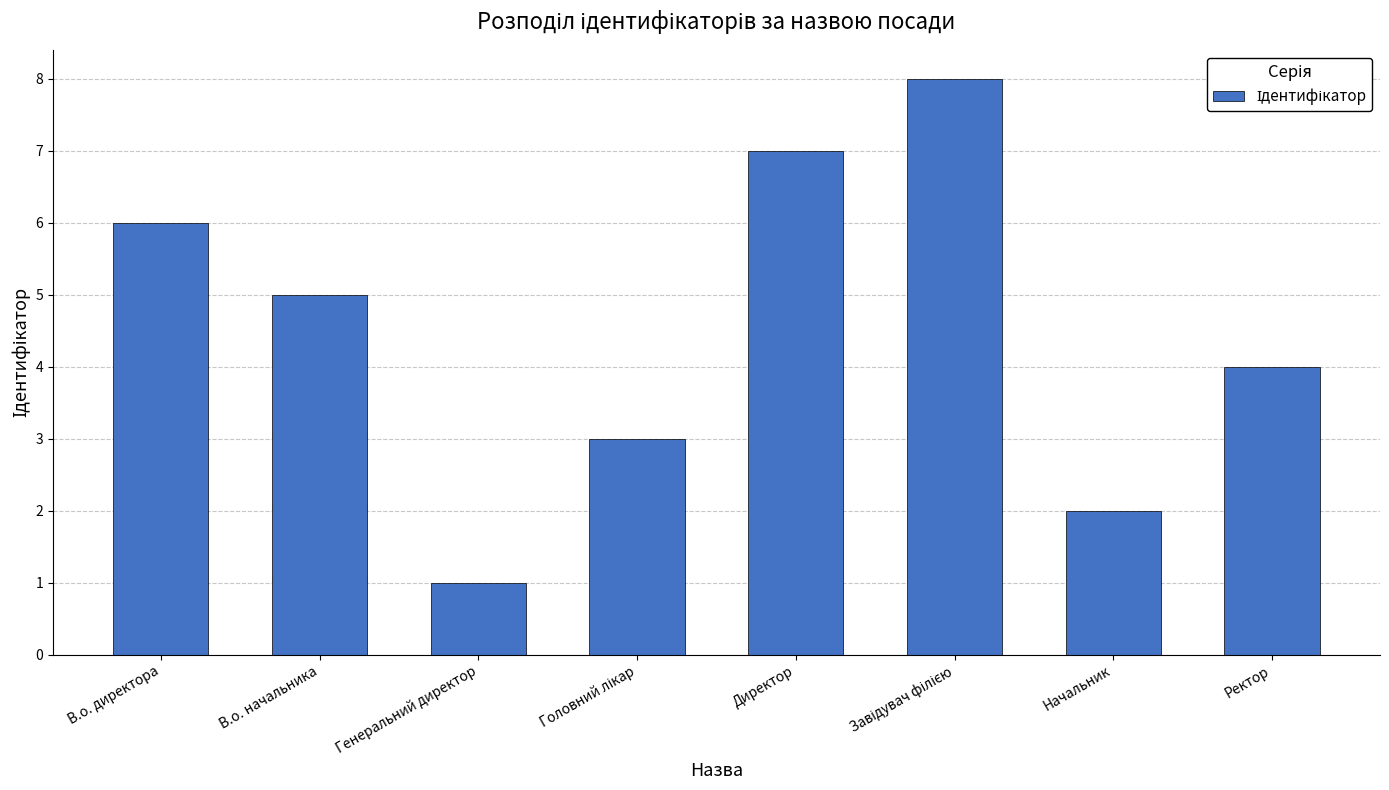

What is the difference between the maximum and minimum values?

7